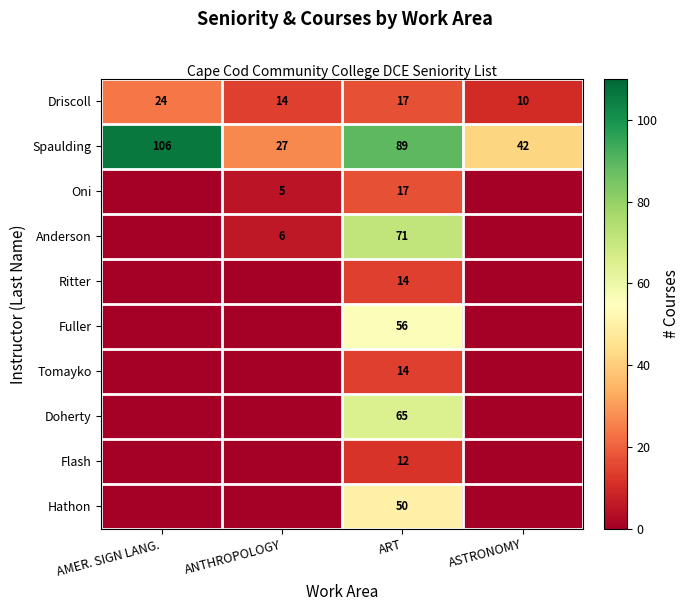

True or false: Driscoll has a value of 8 at ANTHROPOLOGY.

False